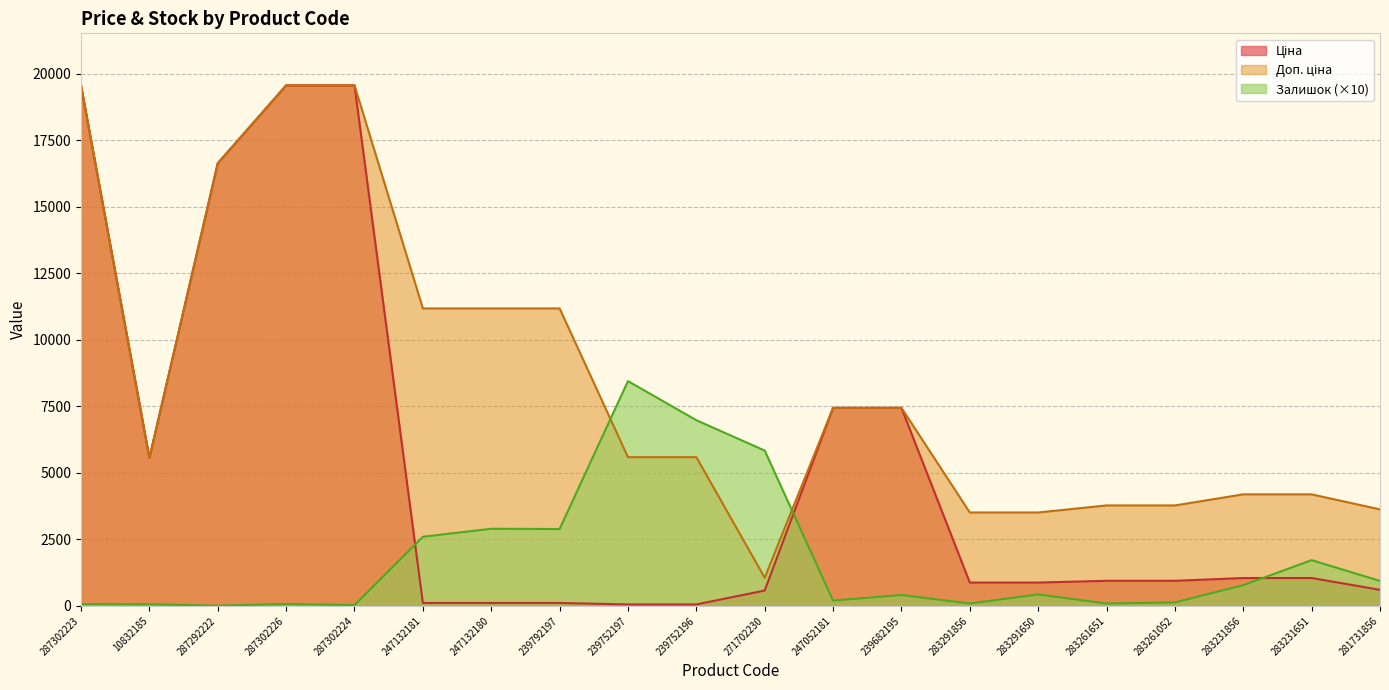

The Доп. ціна series shows 4193.5 at 283231651. True or false?

True